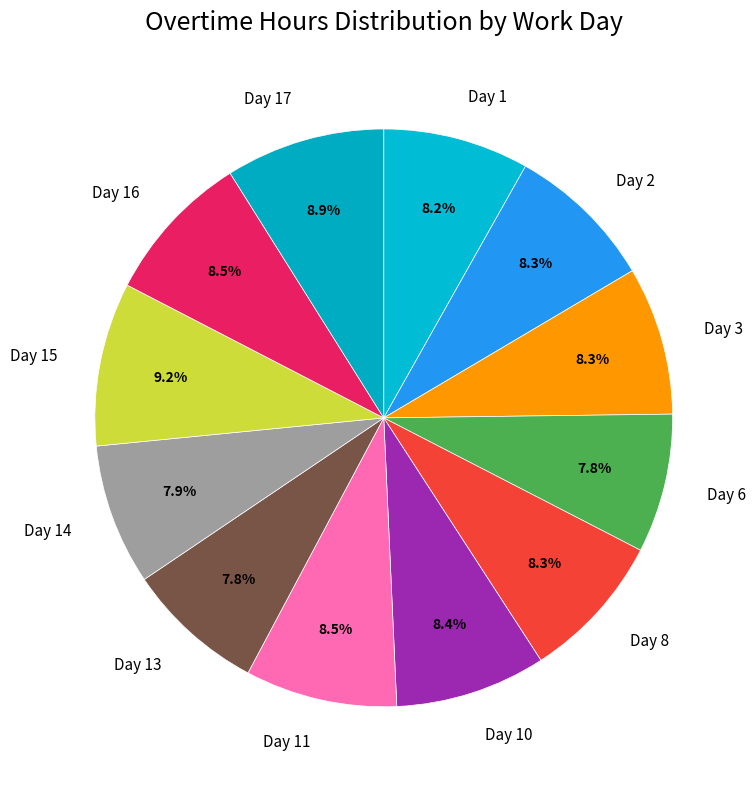

Combined, what portion of the pie is Day 6 and Day 10?

16.2%